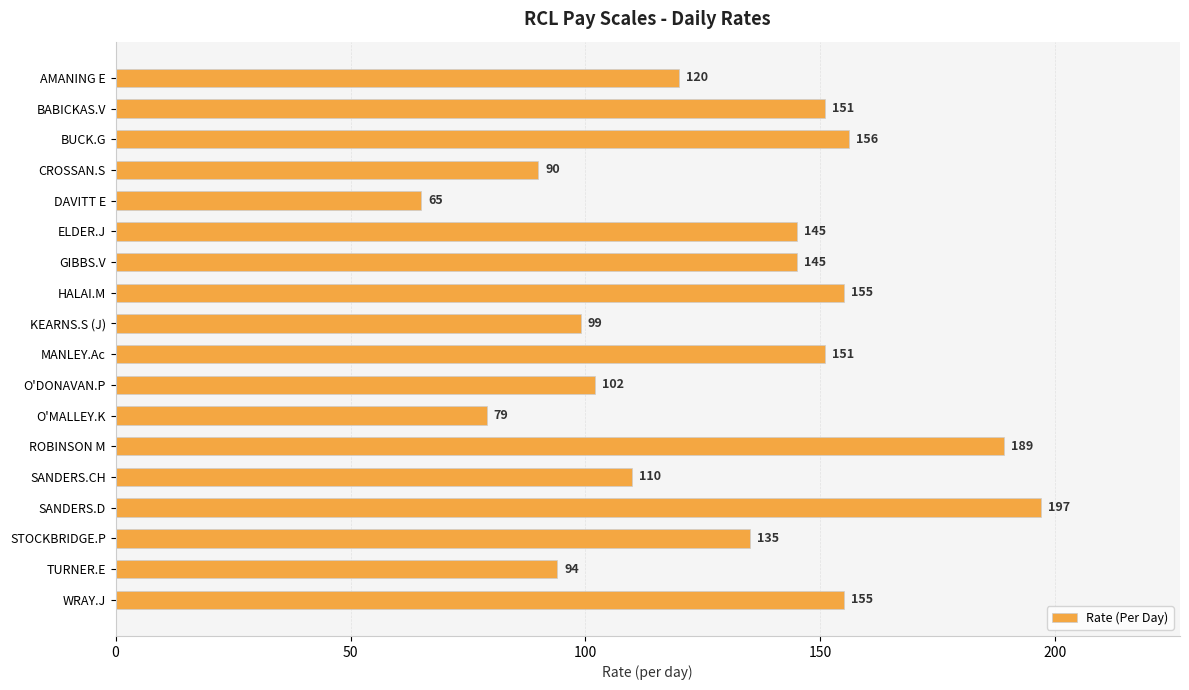

Approximately how many times larger is the value at STOCKBRIDGE.P compared to ROBINSON M?

0.7